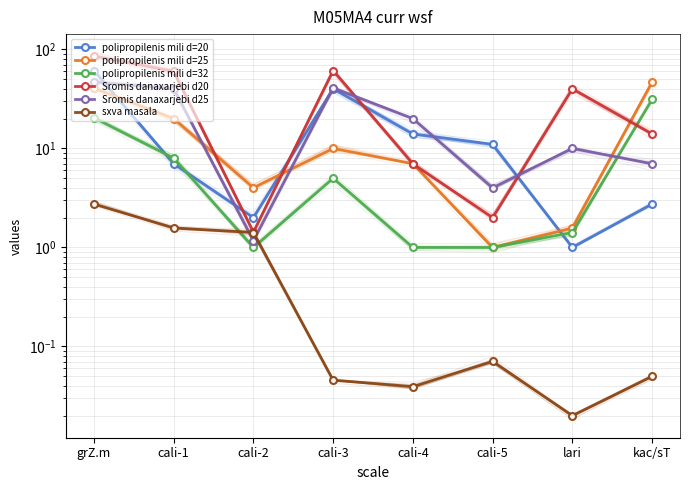

True or false: sxva masala has more than 0 points higher than both neighbors.

True